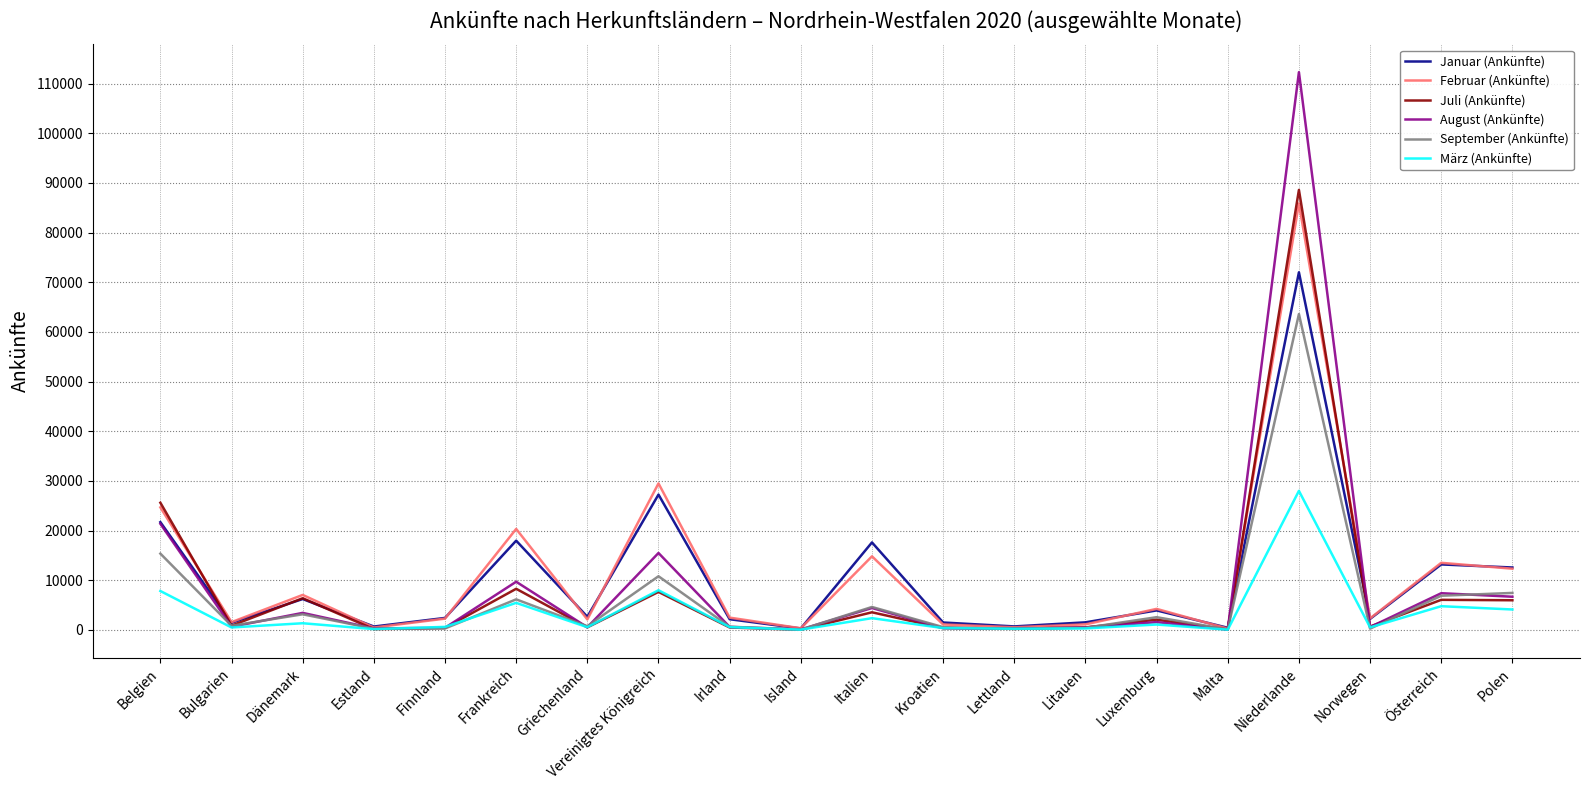

What is the sum of all September (Ankünfte) values?

124972